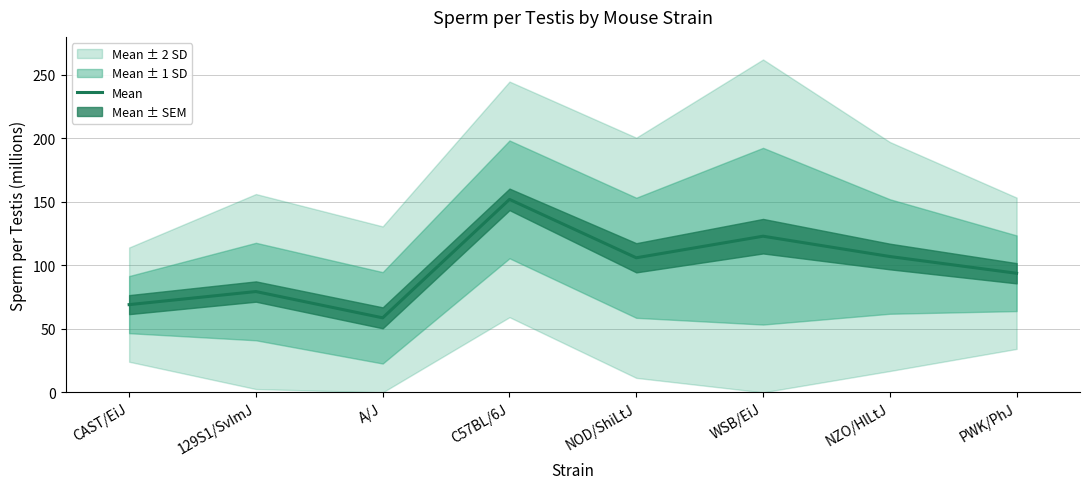

What position from the left is 129S1/SvImJ?

2